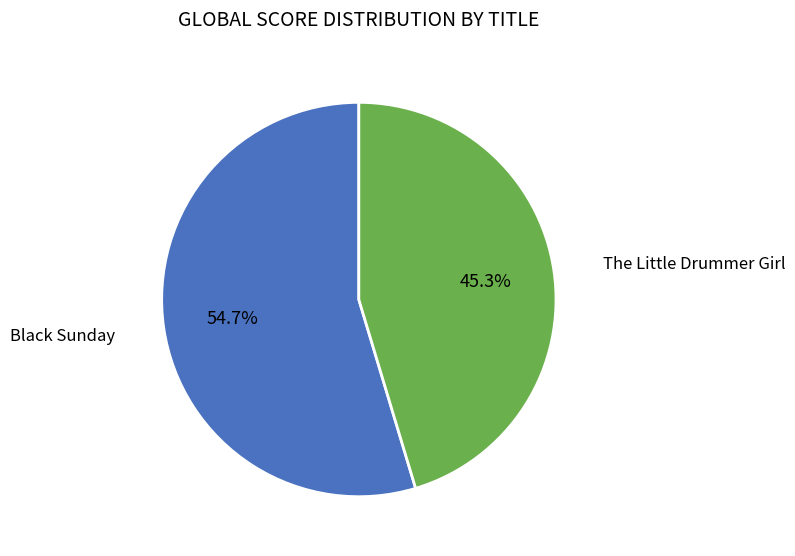

To the nearest percent, what portion does The Little Drummer Girl represent?

45%